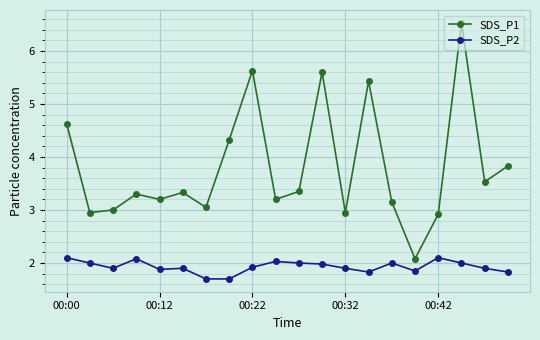

What is the minimum value shown in the chart?

1.7